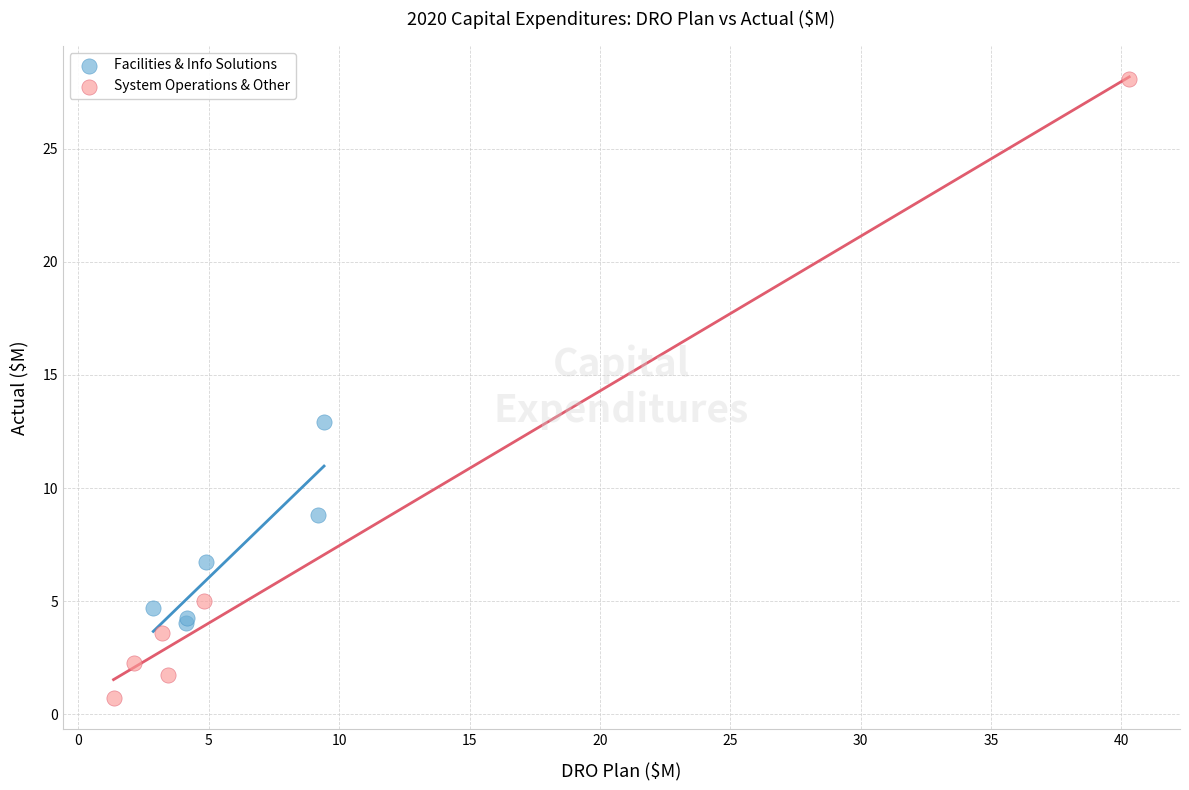

Which series has the widest spread of Y values?

System Operations & Other